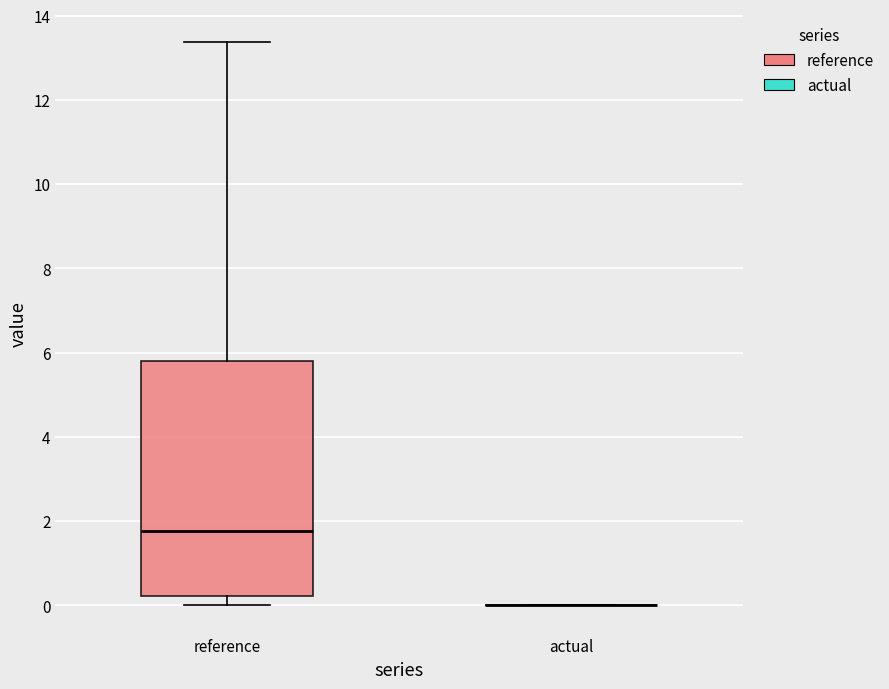

Where is the lower edge of the box for reference on the y-axis? The values are not printed on the chart, so give them approximately, as read against the axis.

0.2